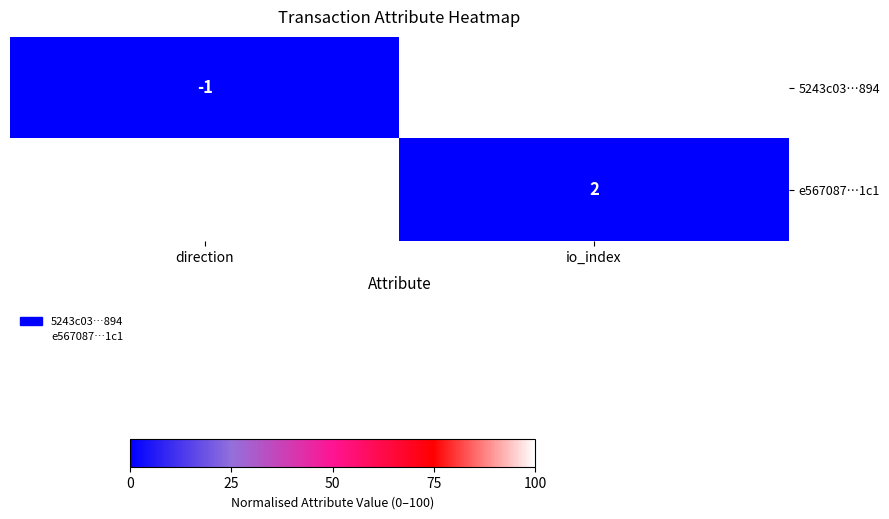

The value of 5243c03…894 at io_index is 64. True or false?

True